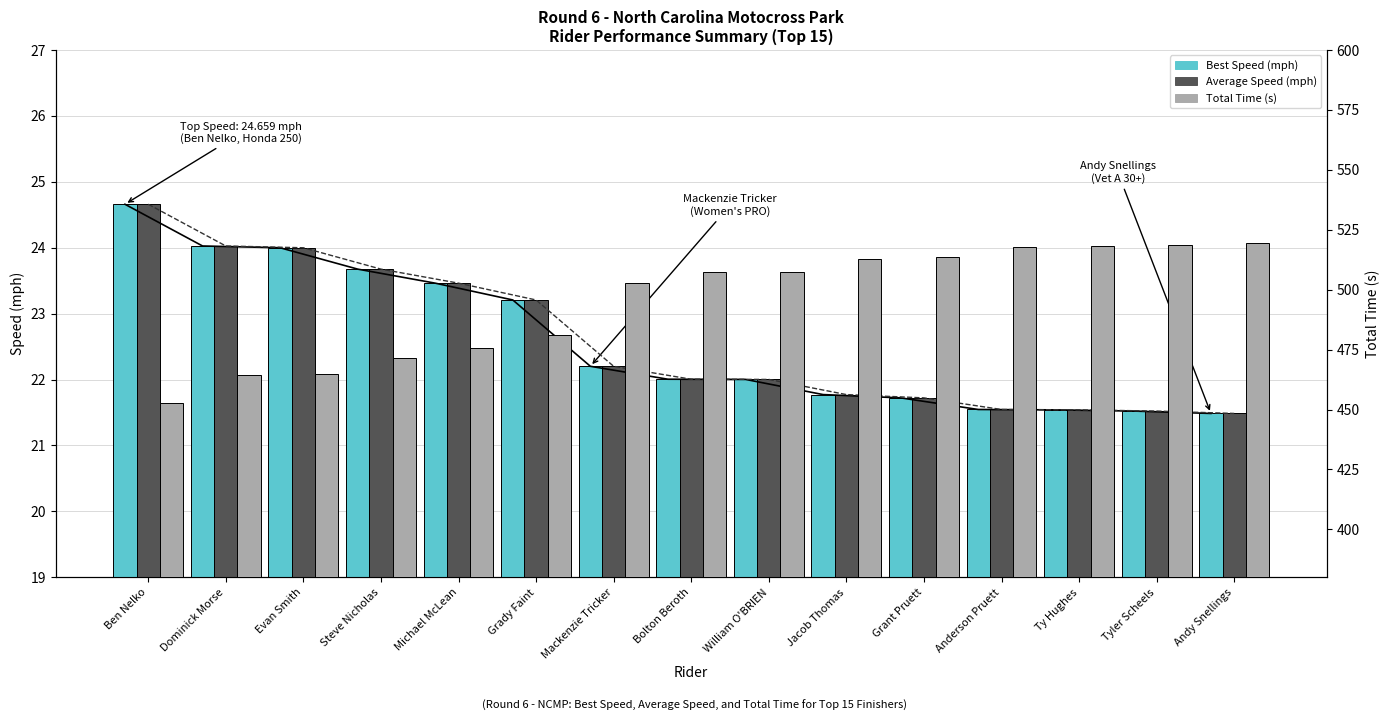

What is the sum of all Average Speed (mph) values?

338.8